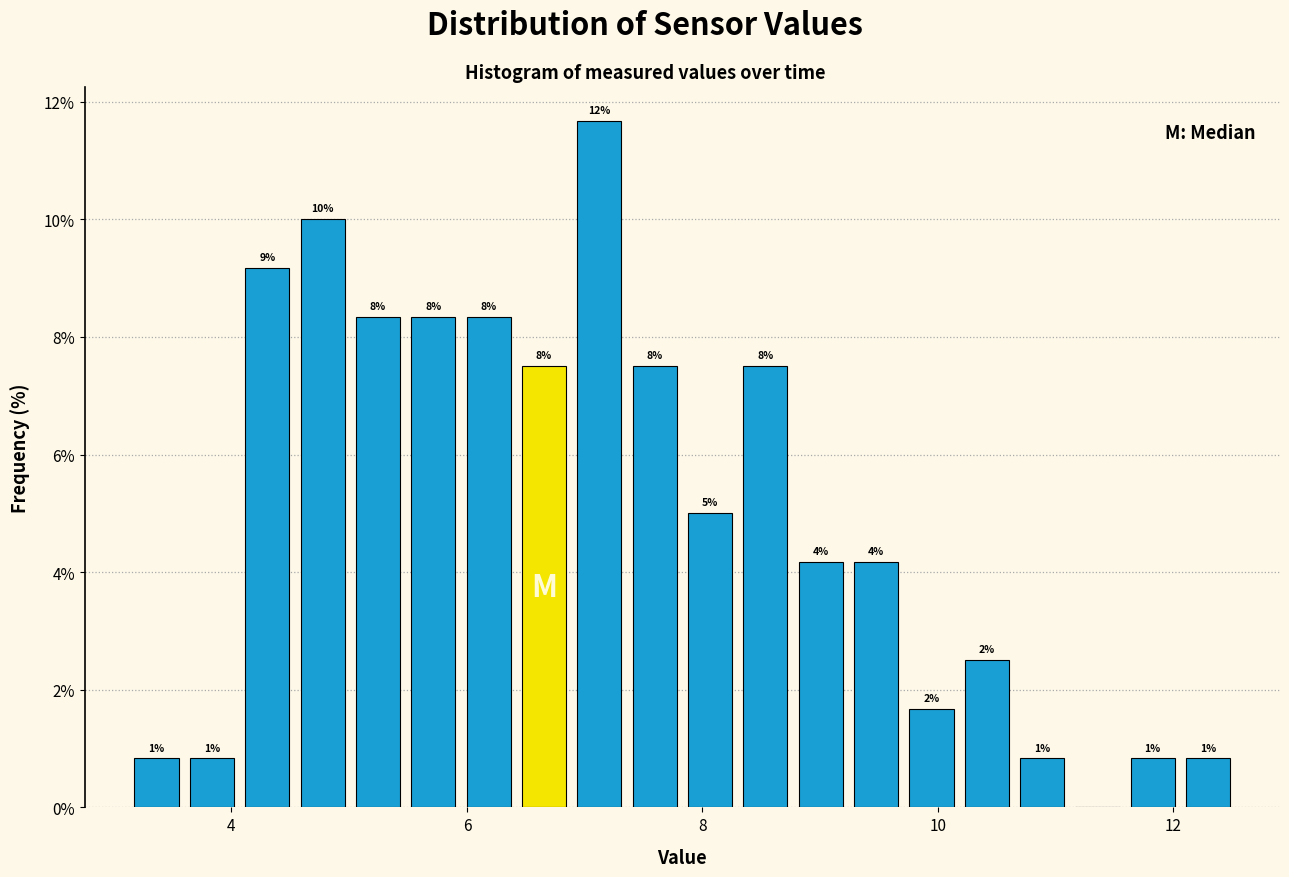

Read against the x-axis, roughly where is the centre of the tallest bar?

7.2